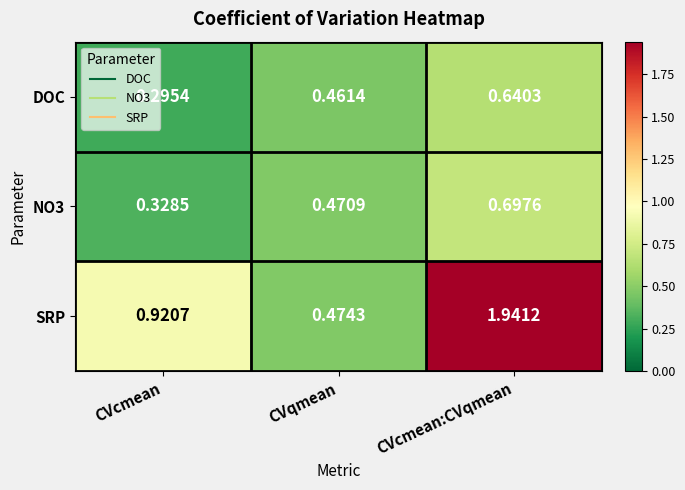

At which category is the sum across all series the highest?

CVcmean:CVqmean